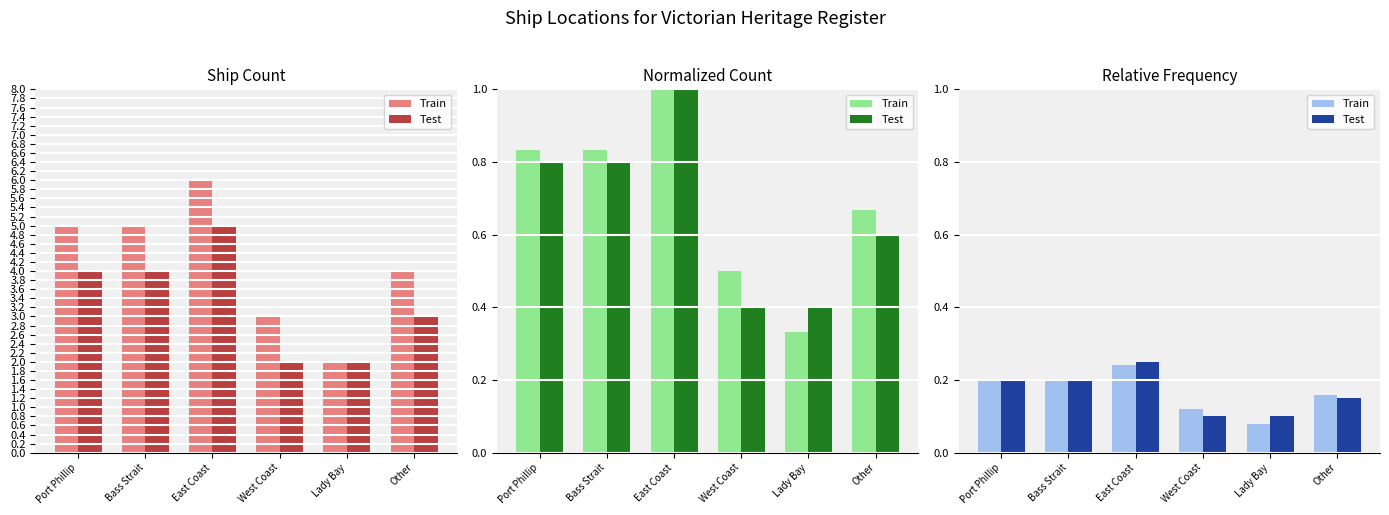

What is the sum of all Train values?

1.0